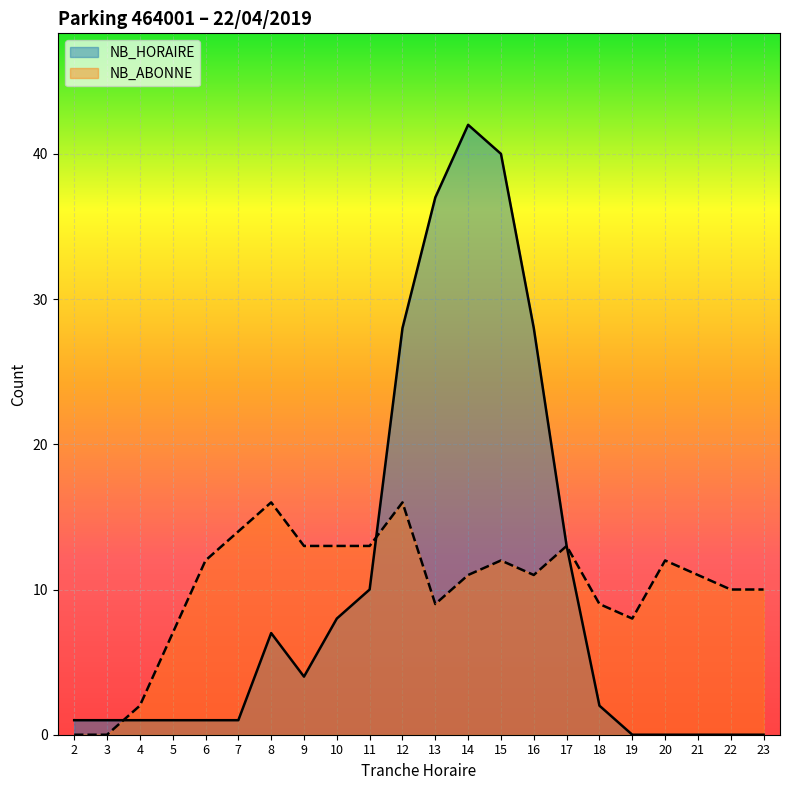

How many lines are shown in the chart?

2